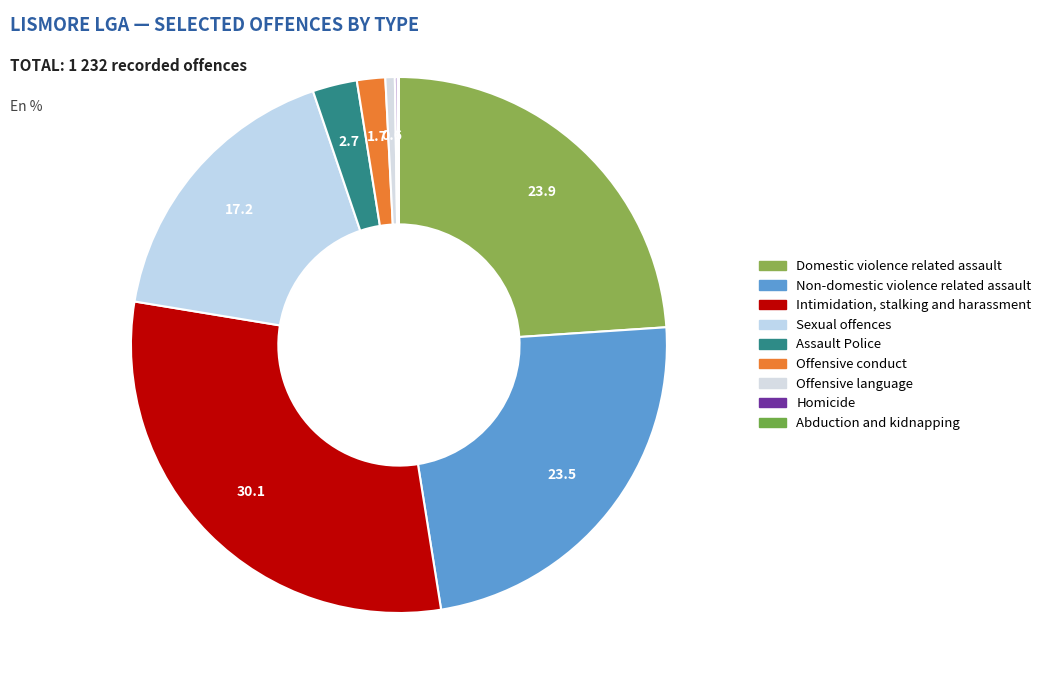

What percentage is the Domestic violence related assault slice, to the nearest percent?

24%